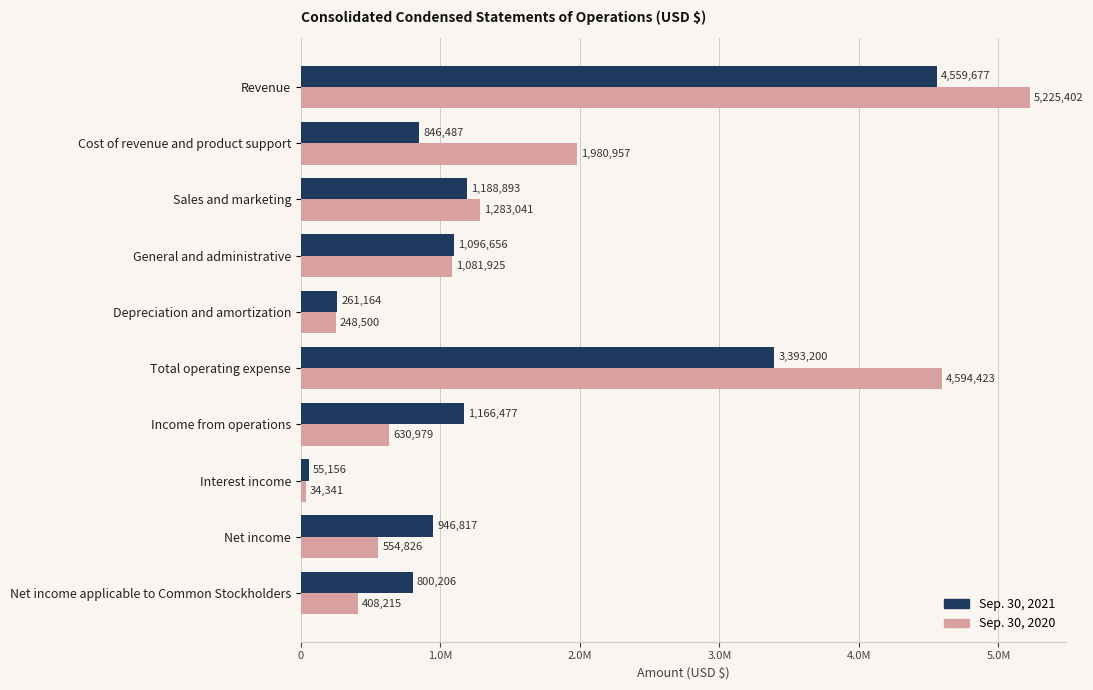

What is the smallest value displayed?

34341